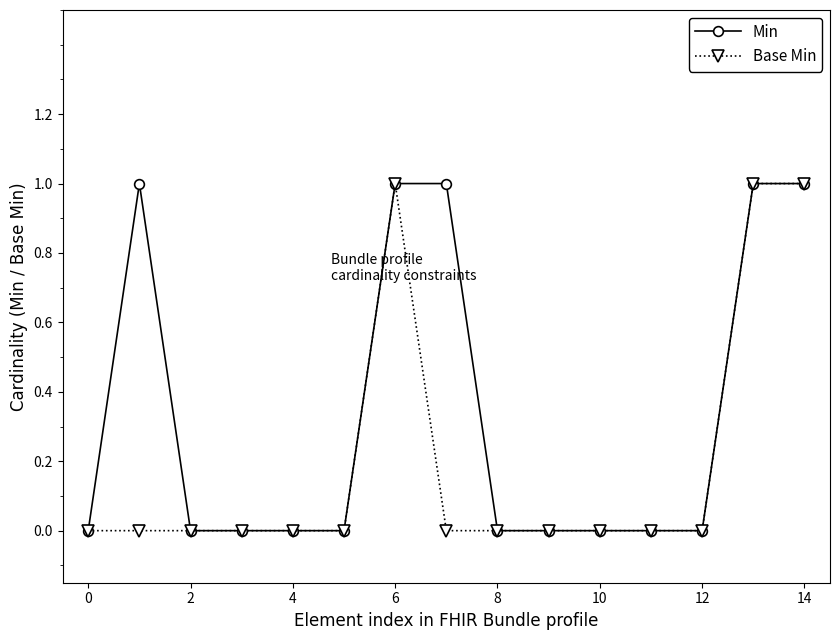

True or false: Min has more than 0 points higher than both neighbors.

True